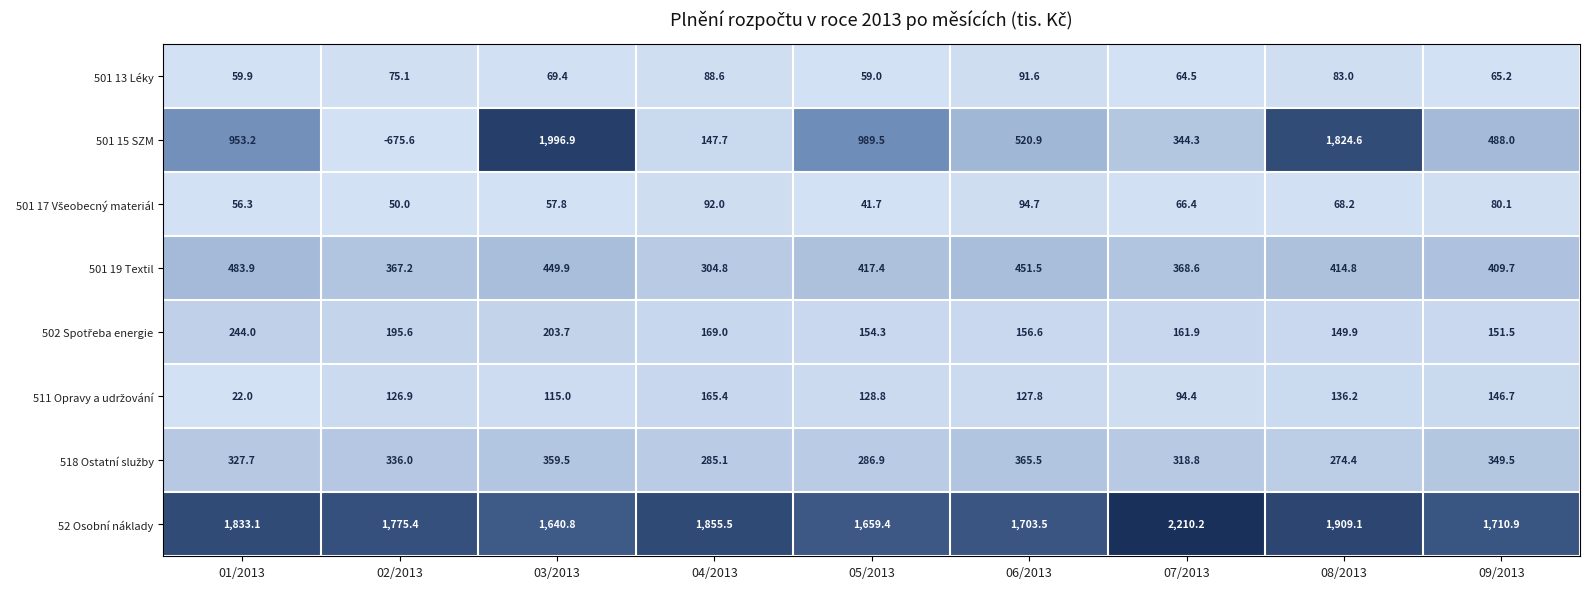

Read the 52 Osobní náklady value at 03/2013.

1640.8